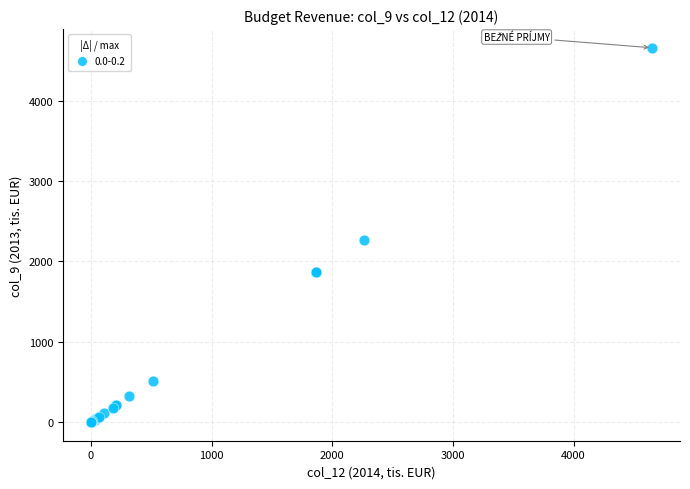

What Y value in the scatter plot is closest to 2328?

2263.9